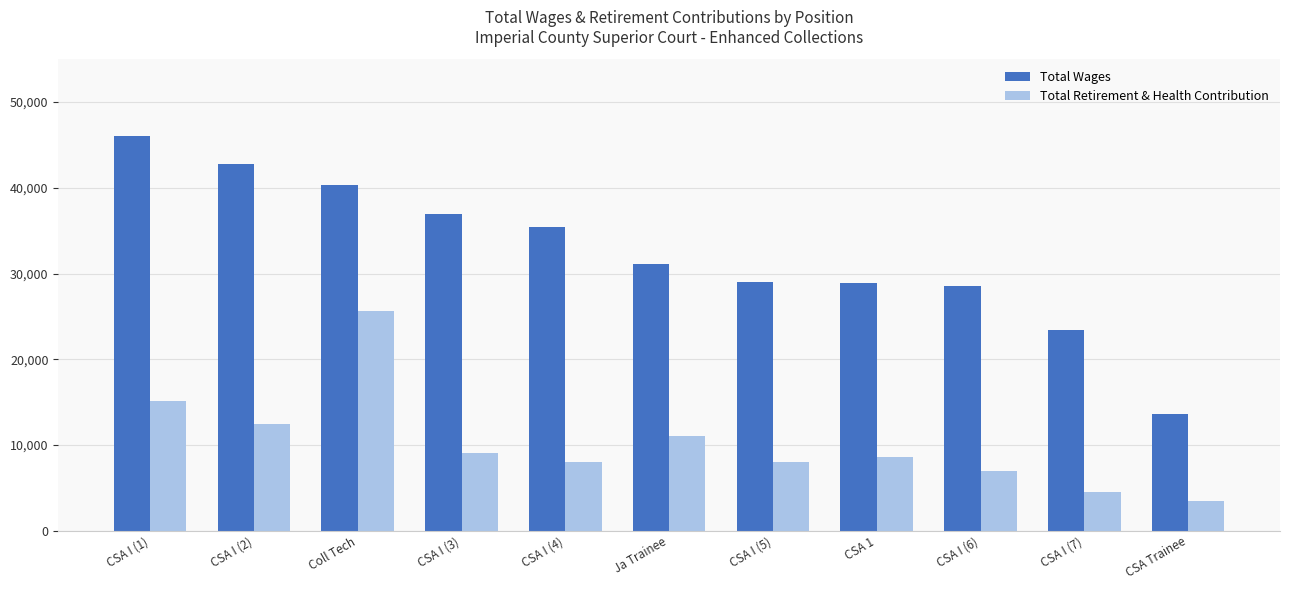

How many data points does each series have?

11